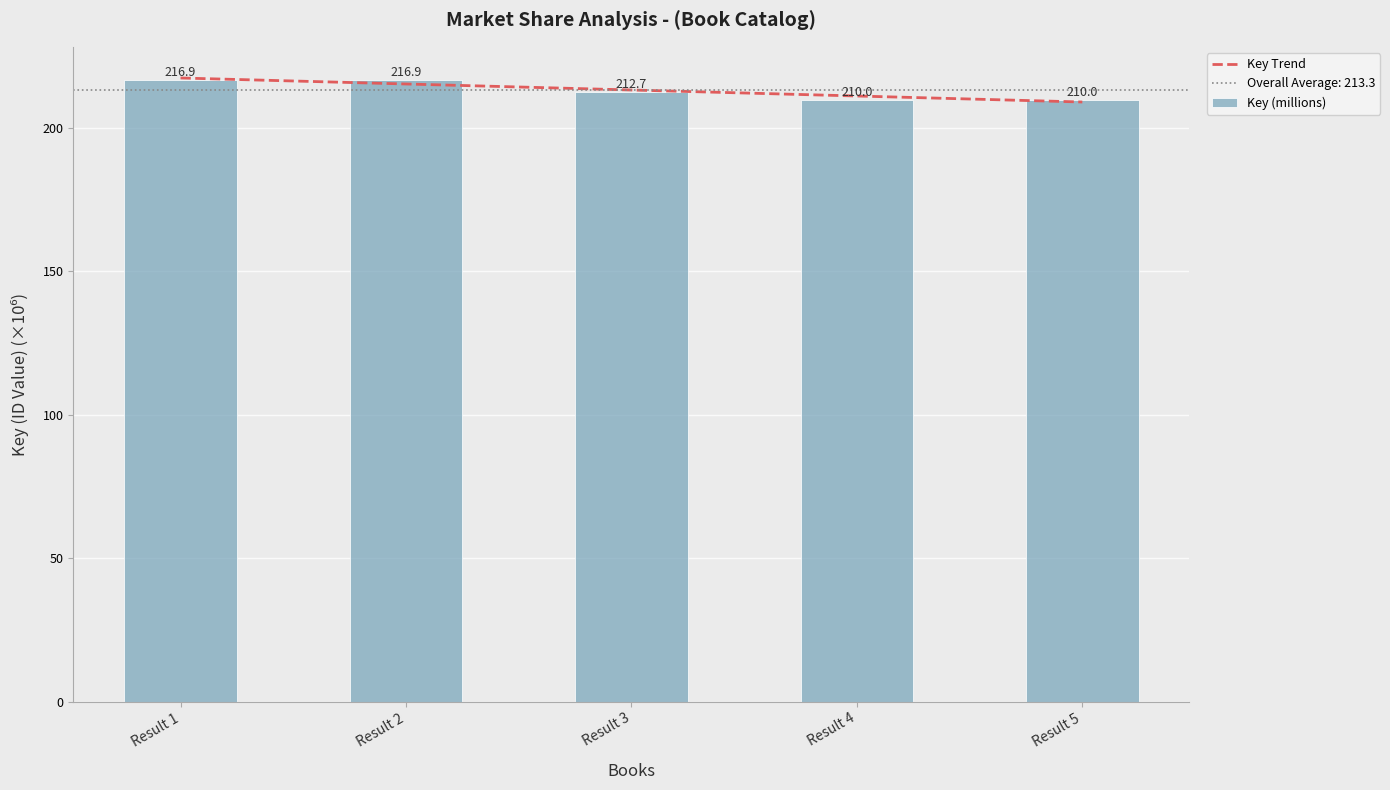

Reading left to right, what are all the values shown in this chart?

Result 1=216.9	Result 2=216.9	Result 3=212.7	Result 4=210.0	Result 5=210.0